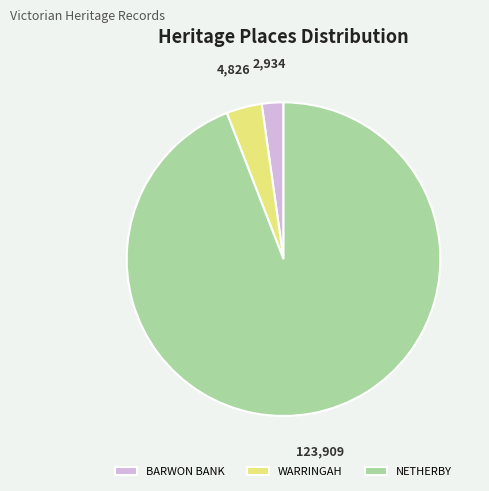

Is the sum of BARWON BANK and NETHERBY greater than half?

Yes